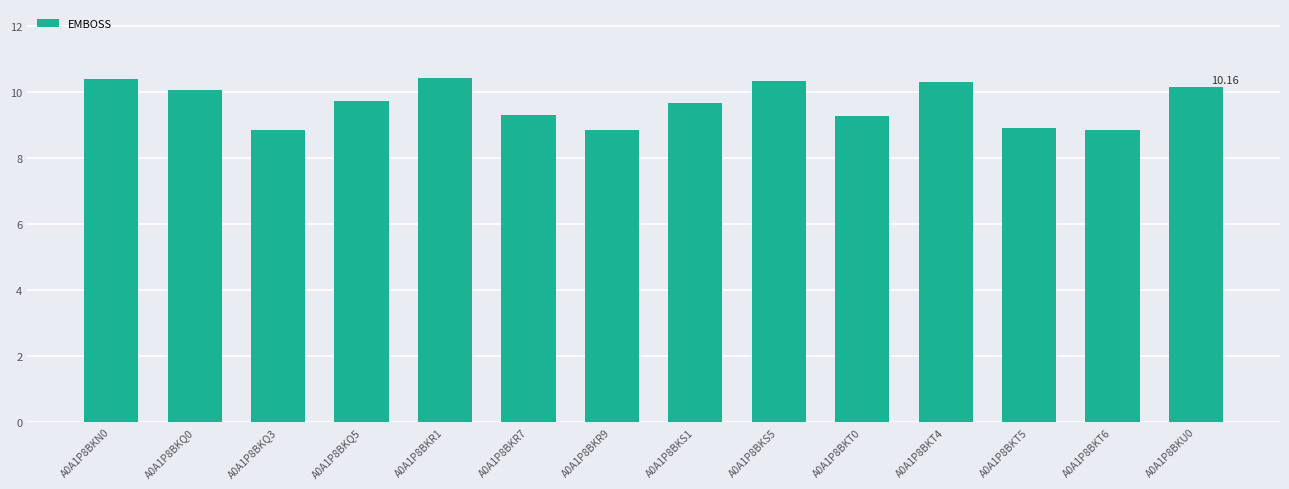

The chart shows a value of 6.2 at A0A1P8BKN0. True or false?

False